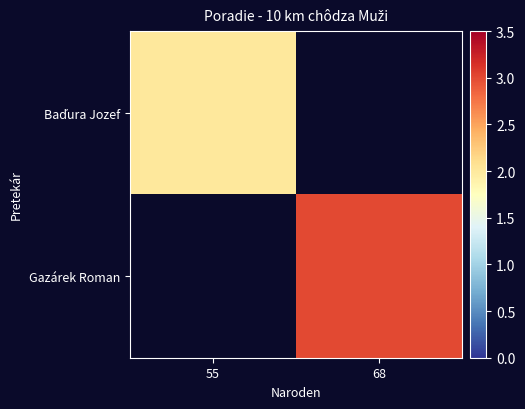

List the series in order of their peak value, lowest first.

Baďura Jozef, Gazárek Roman